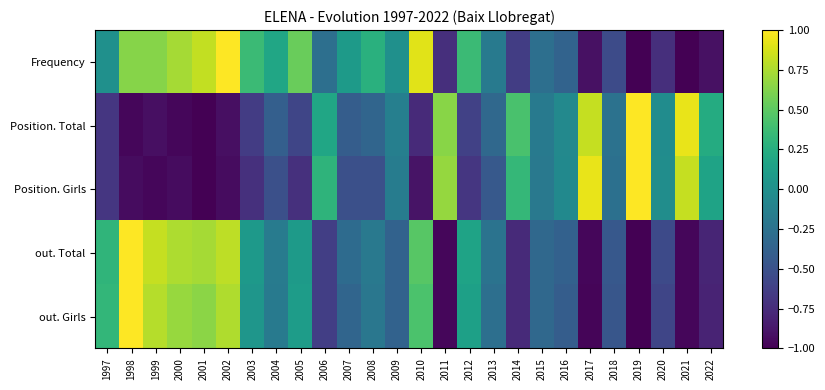

Between 1999 and 1998, which is larger?

1999